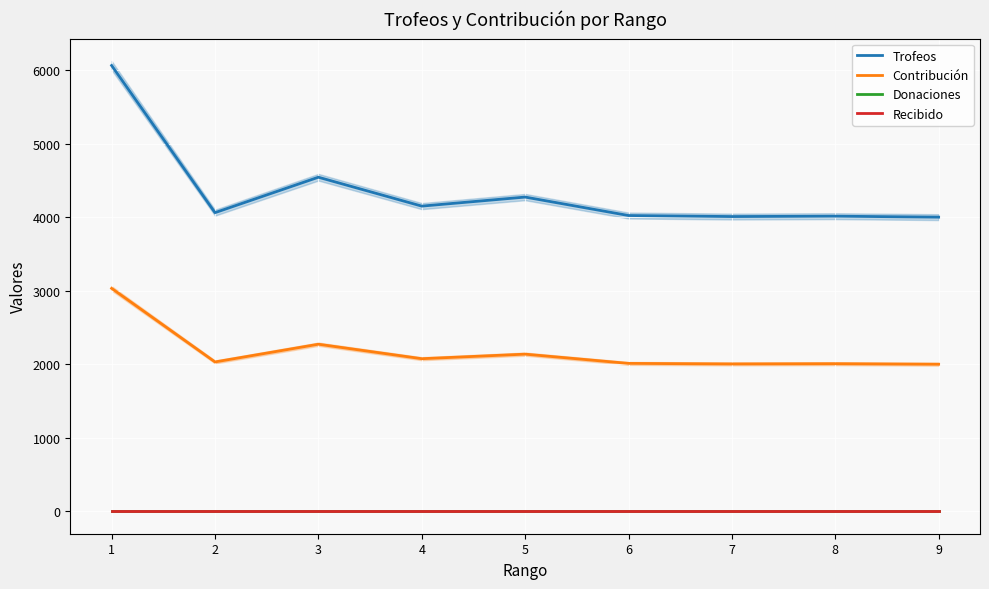

Reading left to right, what are all the values shown in this chart?

Trofeos: 6064	4062	4544	4151	4274	4023	4009	4014	4001
Contribución: 3032	2031	2272	2075	2137	2011	2004	2007	2000
Donaciones: 0	0	0	0	0	0	0	0	0
Recibido: 0	0	0	0	0	0	0	0	0